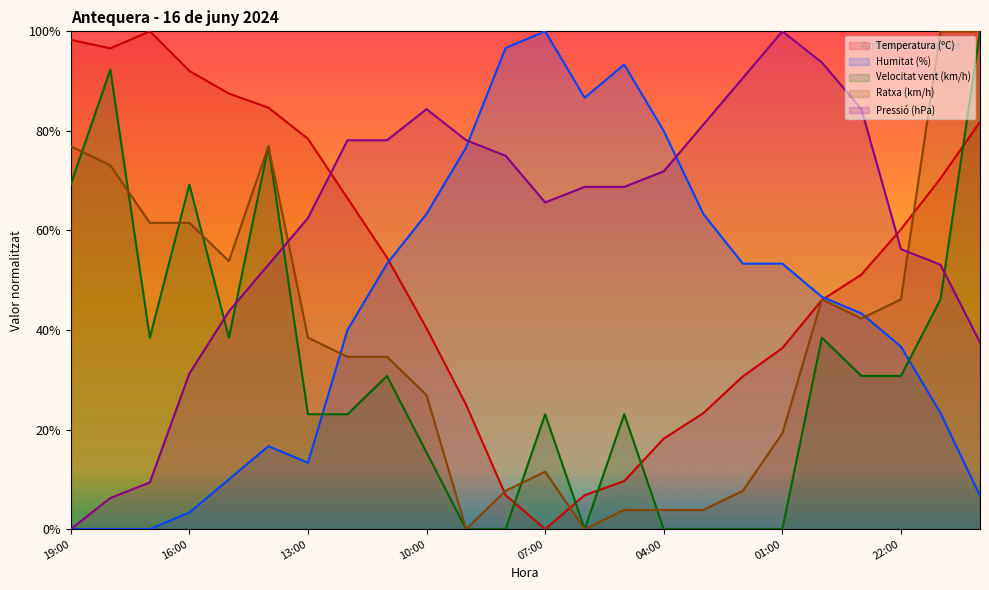

What is the difference between the maximum and minimum values in the Temperatura (ºC) series?

100.0